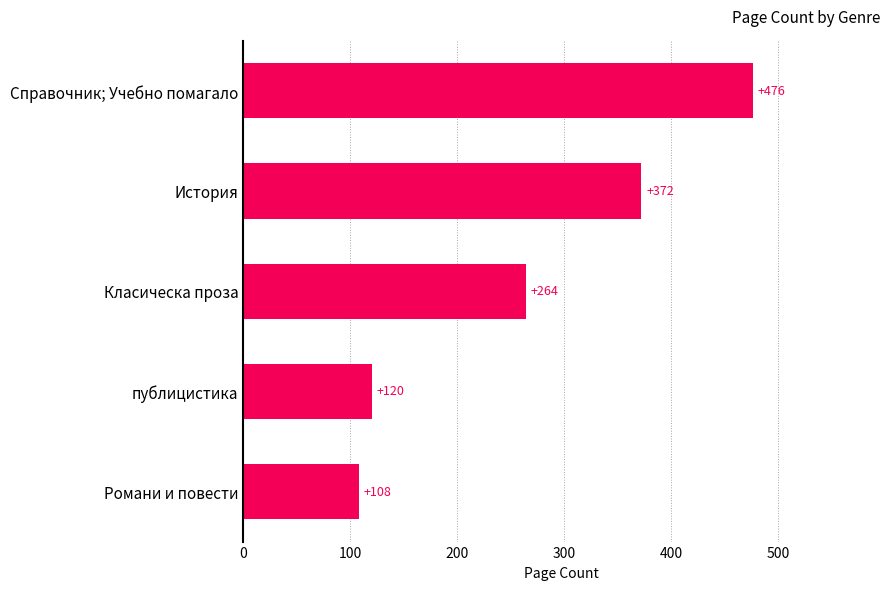

What is the value of the 3rd bar from the top?

264